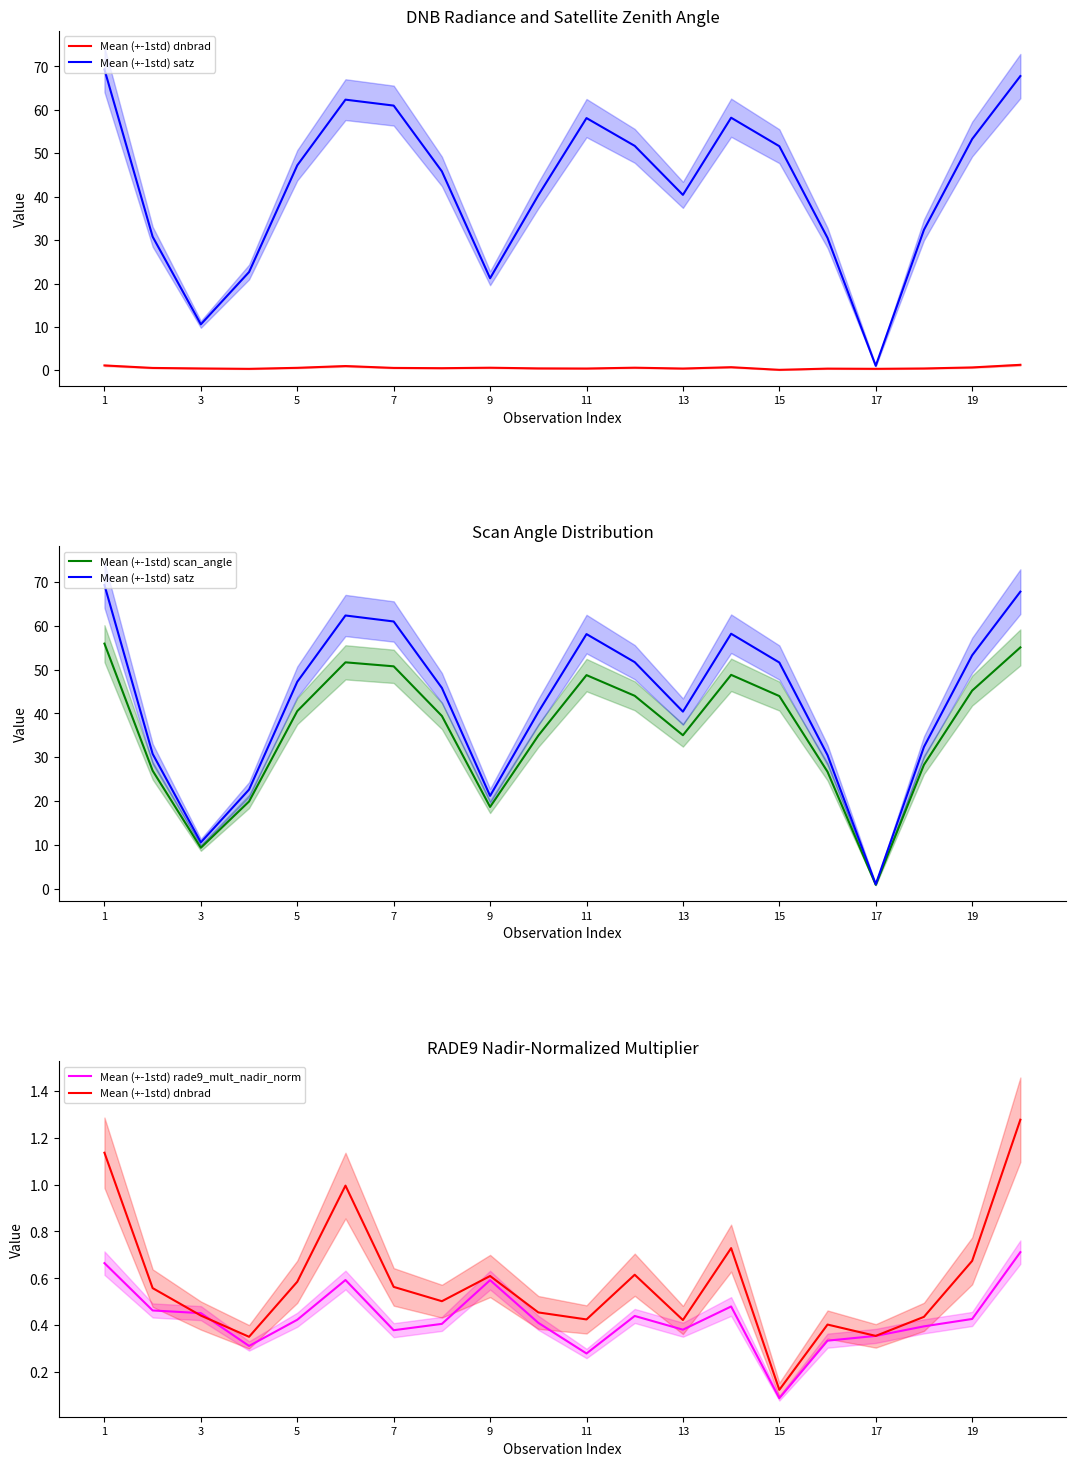

How many Mean (+-1std) rade9_mult_nadir_norm values are between 0 and 1?

20